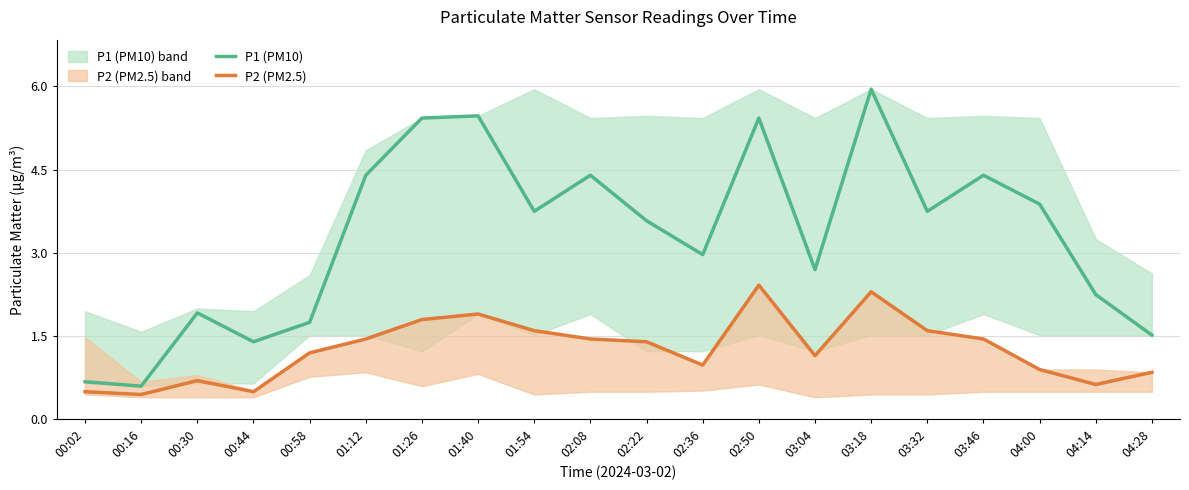

Is it true that P1 (PM10) equals 1.8 at 00:58?

True